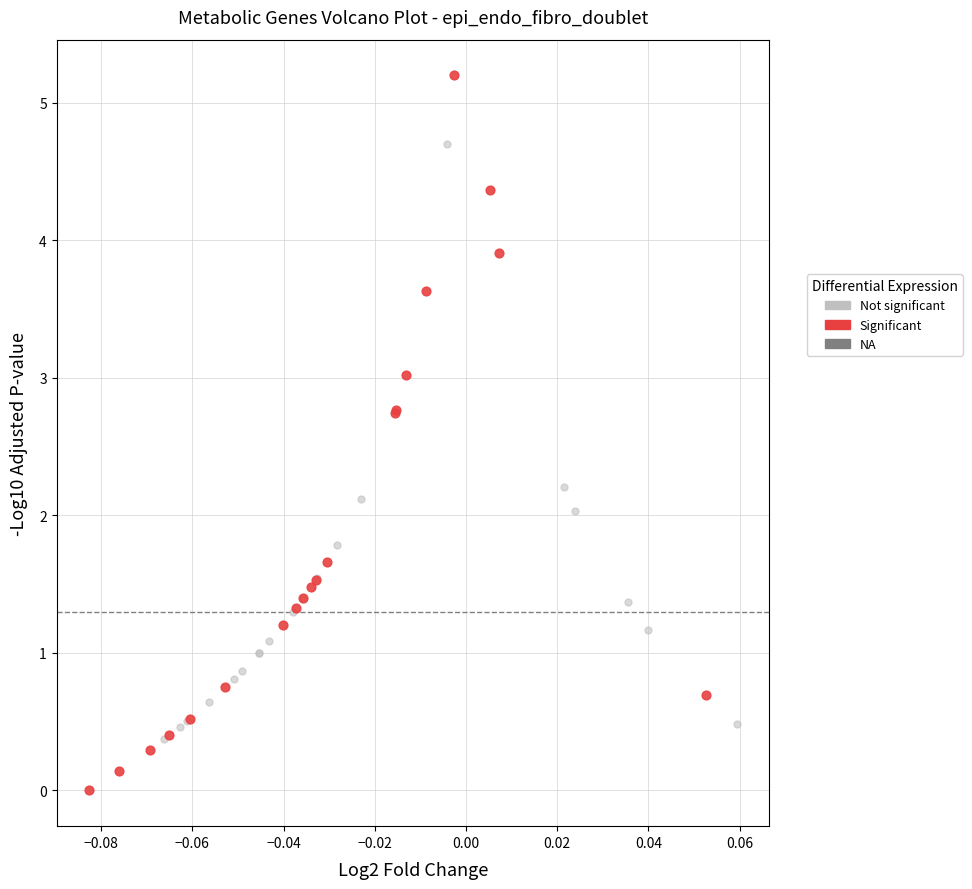

Which series has the largest Y range (max minus min)?

Significant